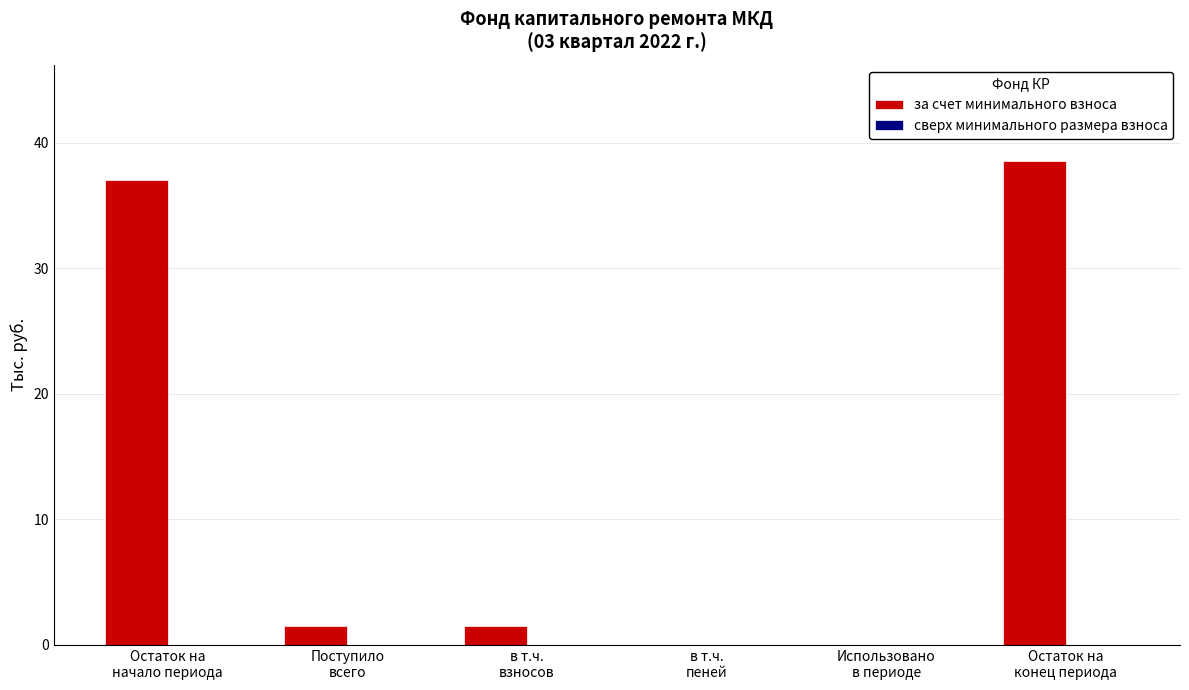

What is the greatest value displayed?

38.5